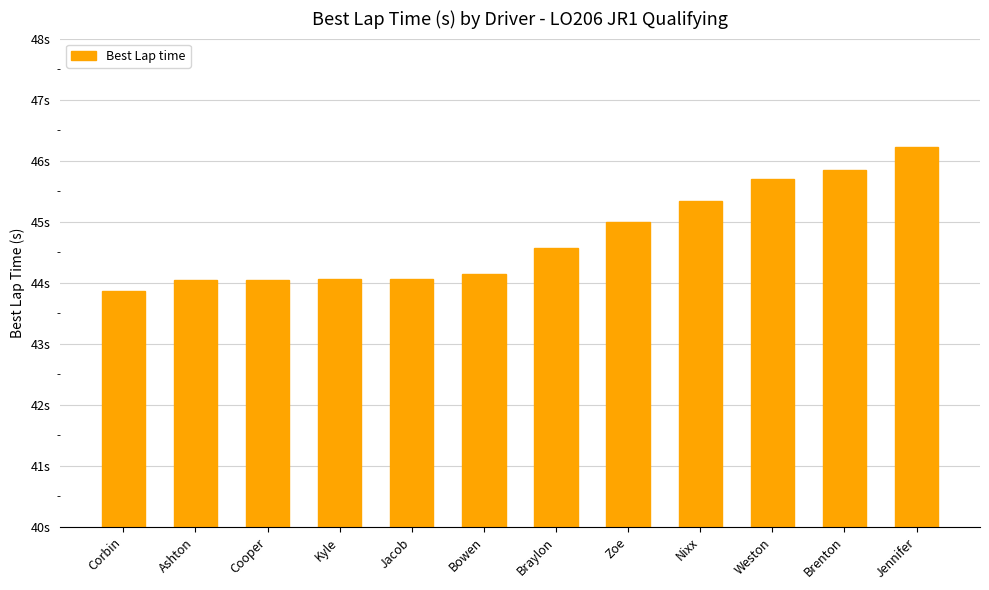

What is the maximum value shown in the chart?

46.2